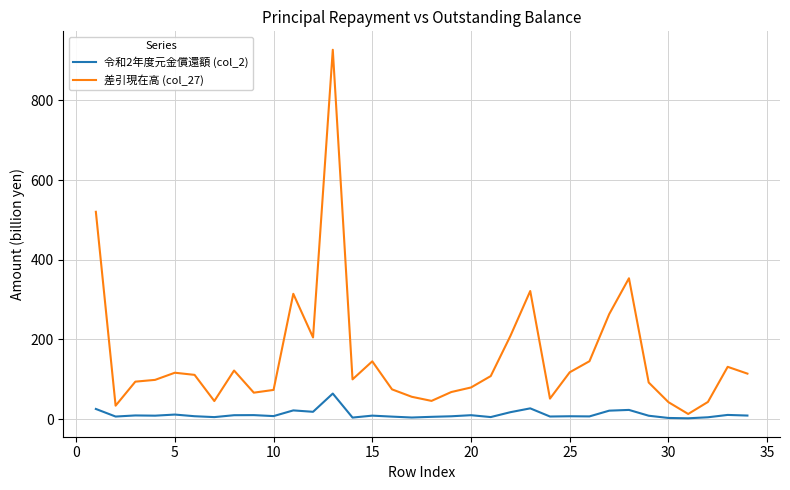

Which series has the largest range (max minus min)?

差引現在高 (col_27)